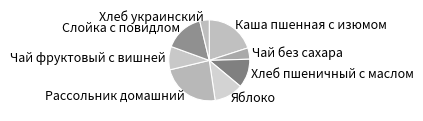

Is it true that Рассольник домашний is 24% of the pie?

True